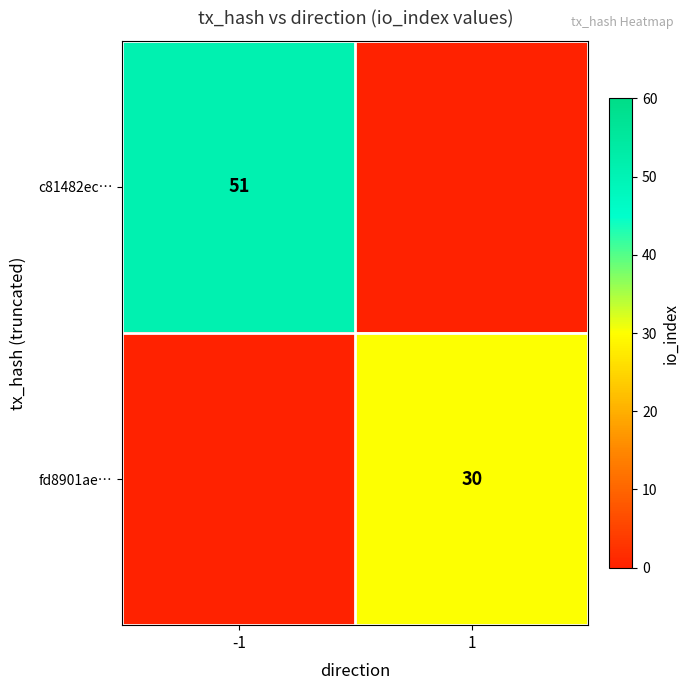

The fd8901ae… series shows 41 at 1. True or false?

False